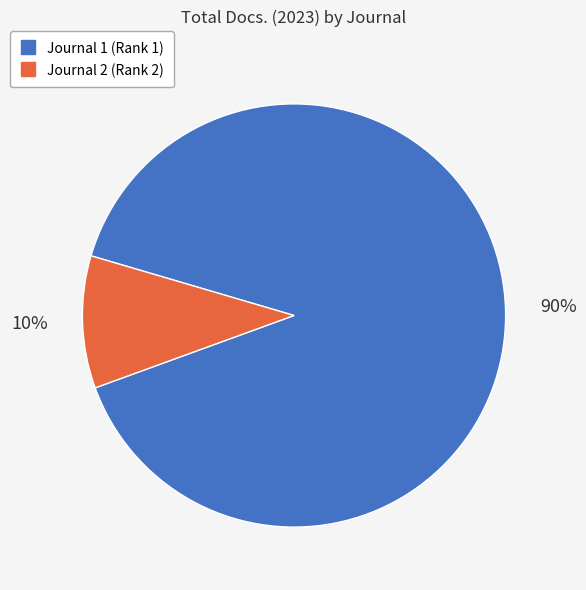

To the nearest percent, what is the average slice percentage?

50%